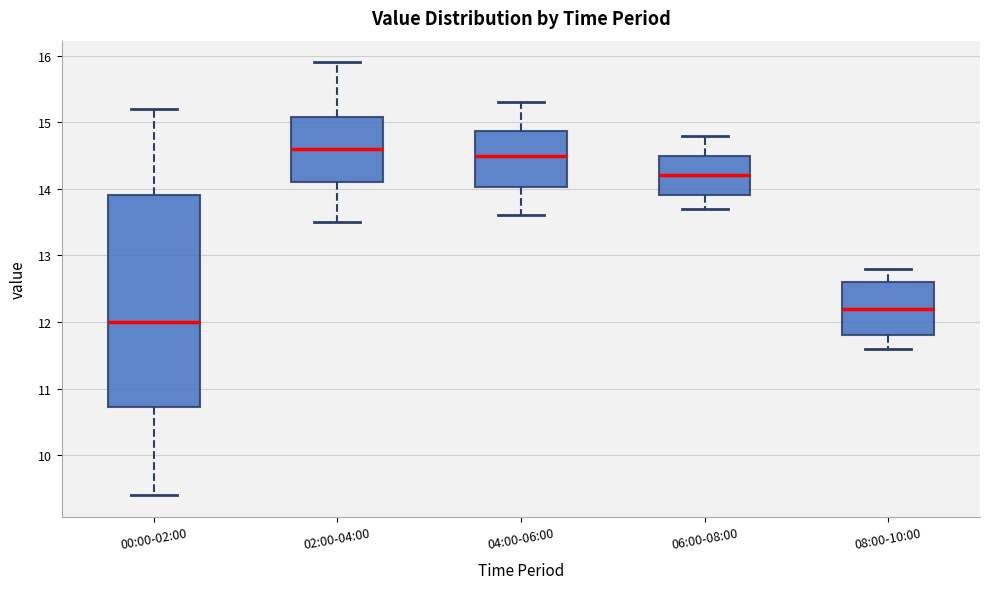

Reading left to right, transcribe this box plot: for each box, give where its median line is, the range the box spans, and where its two whiskers end, as read against the y-axis. The values are not printed on the chart, so give them approximately, as read against the axis.

00:00-02:00: median 12.0, box 10.7 to 13.9, whiskers 9.4 to 15.2
02:00-04:00: median 14.6, box 14.1 to 15.1, whiskers 13.5 to 15.9
04:00-06:00: median 14.5, box 14.0 to 14.9, whiskers 13.6 to 15.3
06:00-08:00: median 14.2, box 13.9 to 14.5, whiskers 13.7 to 14.8
08:00-10:00: median 12.2, box 11.8 to 12.6, whiskers 11.6 to 12.8